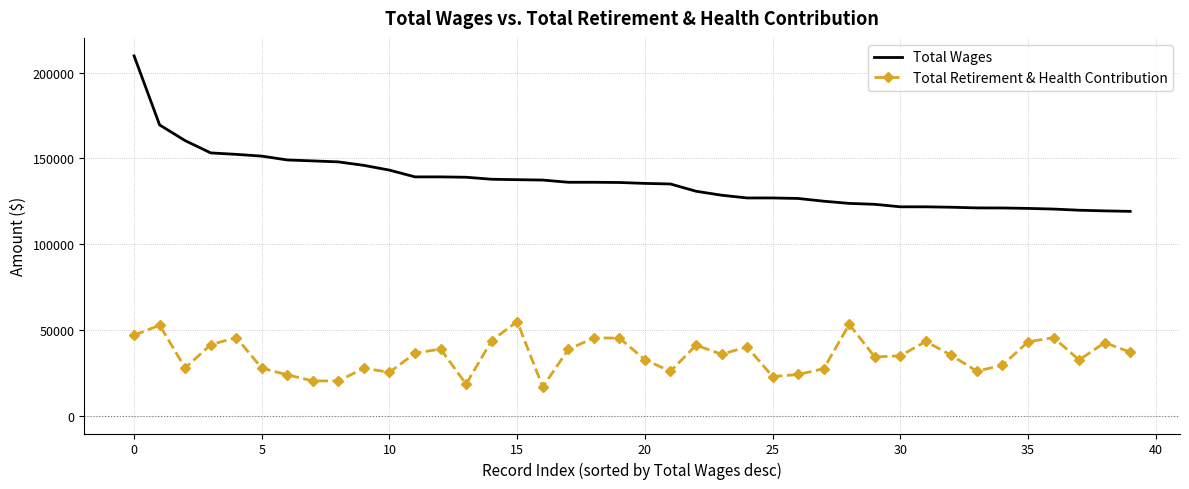

True or false: Total Wages and Total Retirement & Health Contribution cross at least once.

False